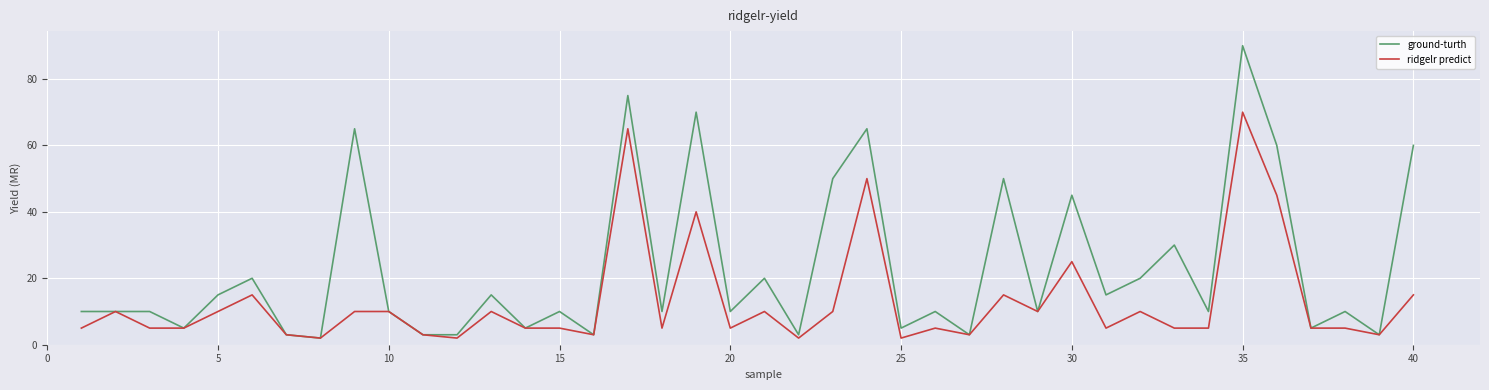

Rank the series by their maximum value, from highest to lowest.

ground-turth, ridgelr predict